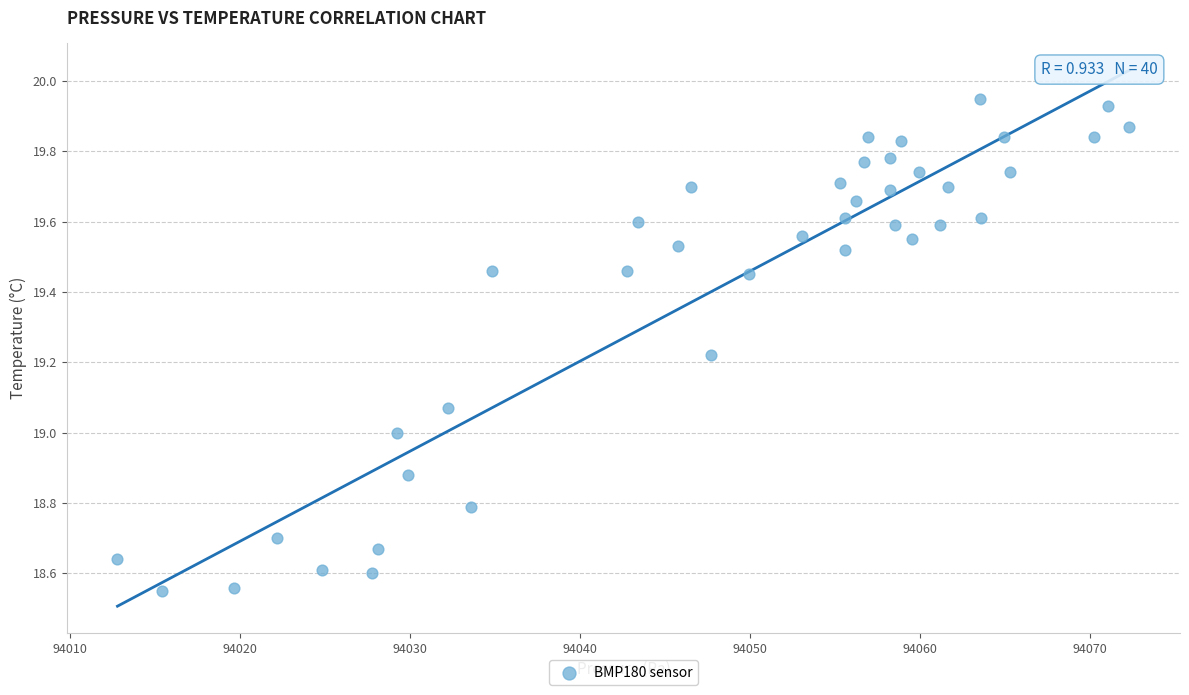

What is the range of Y values (max minus min)?

1.4